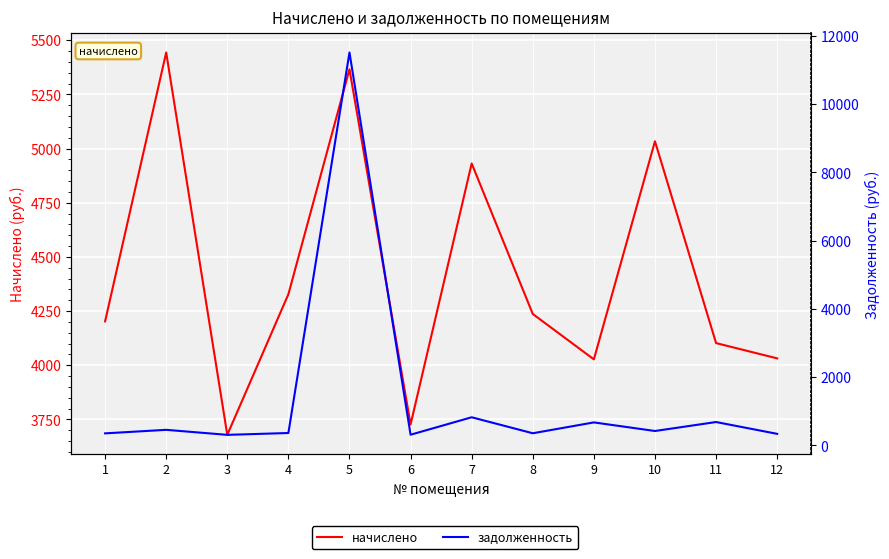

What is the maximum value shown in the chart?

11510.9